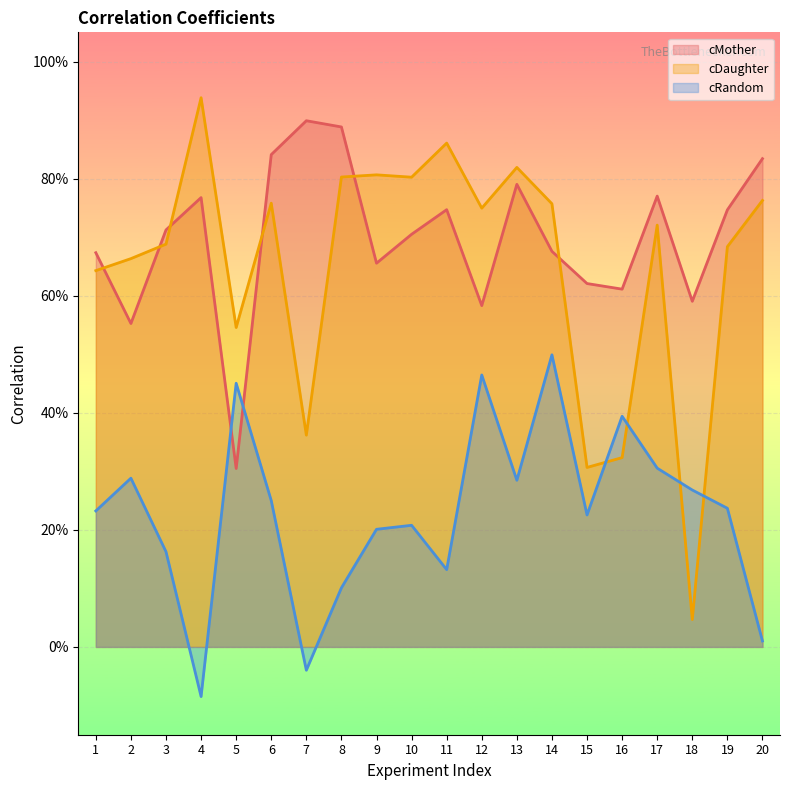

What is the spread (max minus min) of values at 4?

1.0